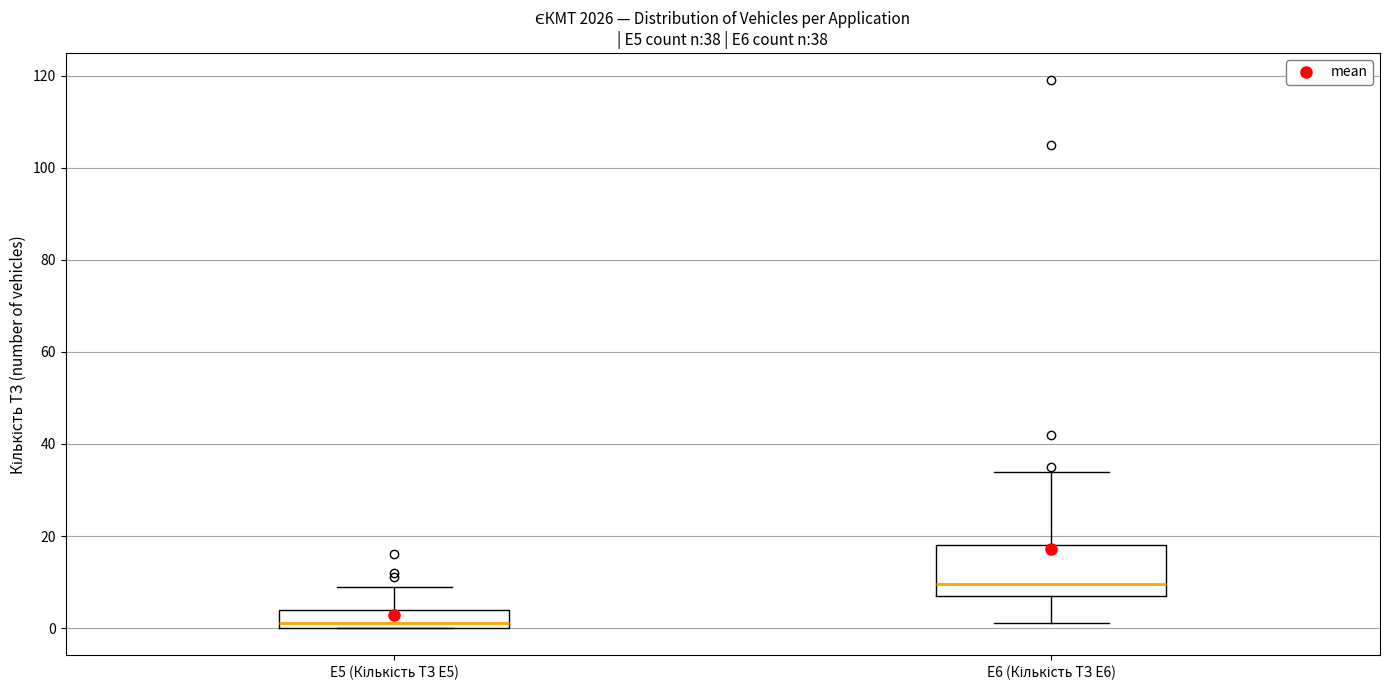

Comparing the boxes themselves (not the whiskers), which one is the tallest?

E6 (Кількість ТЗ E6)